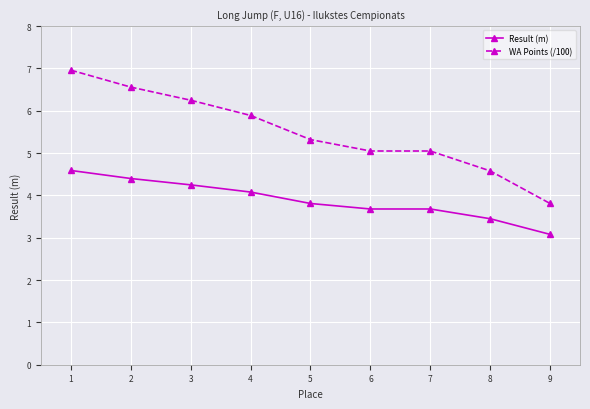

What is the difference between the highest and lowest values at 3?

2.0